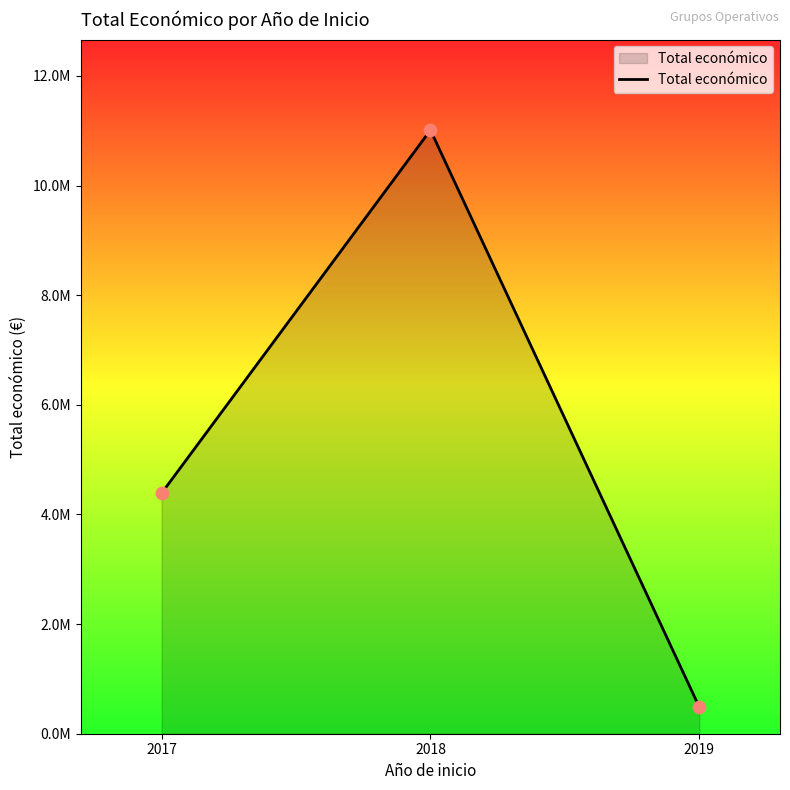

Between 2018 and 2017, which is larger?

2018